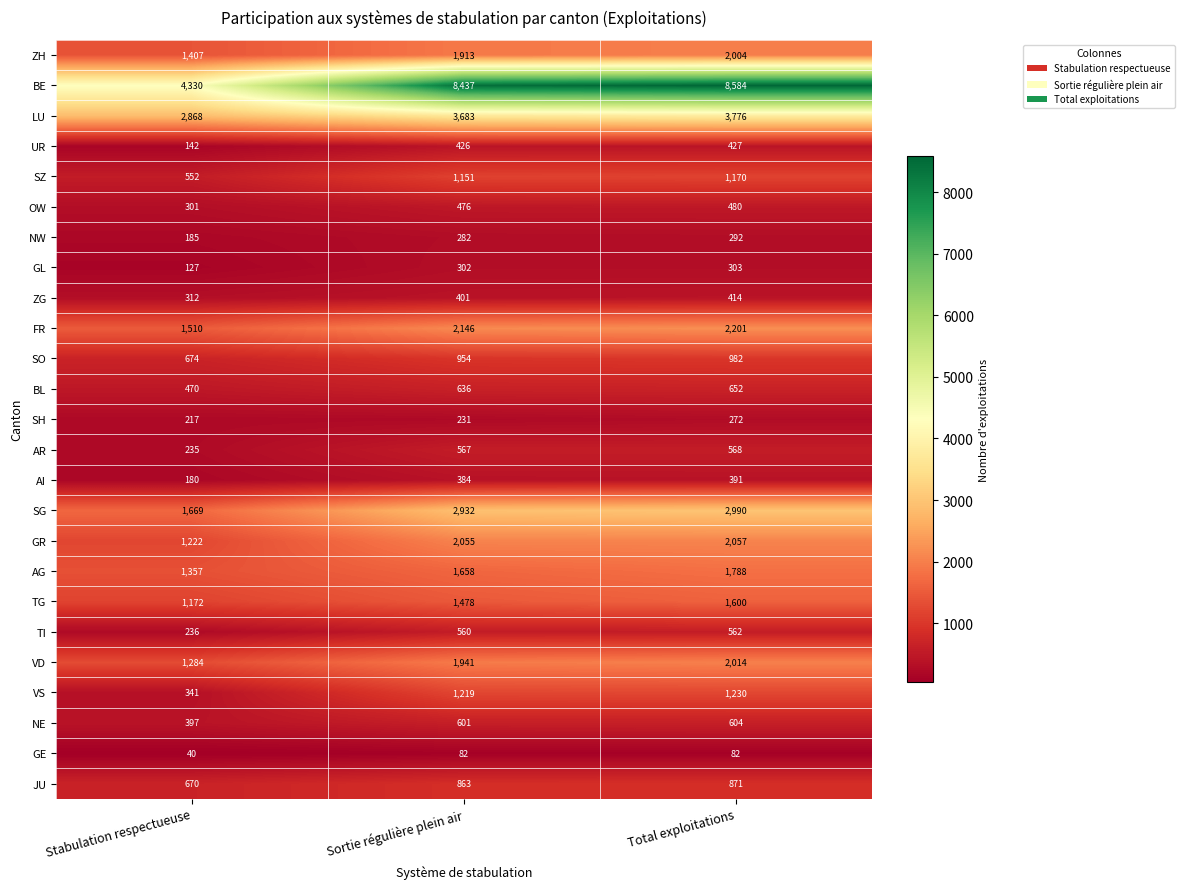

Which series changed the most between Stabulation respectueuse and Sortie régulière plein air?

BE